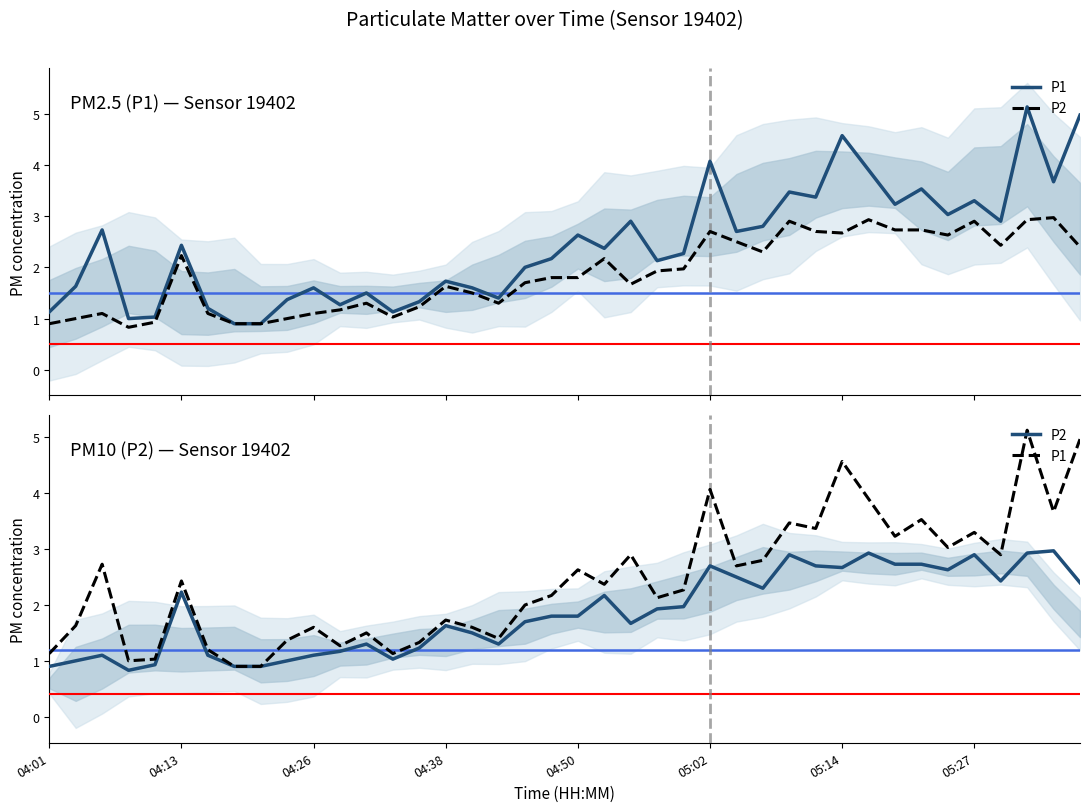

Which series has the largest total across all categories?

P1